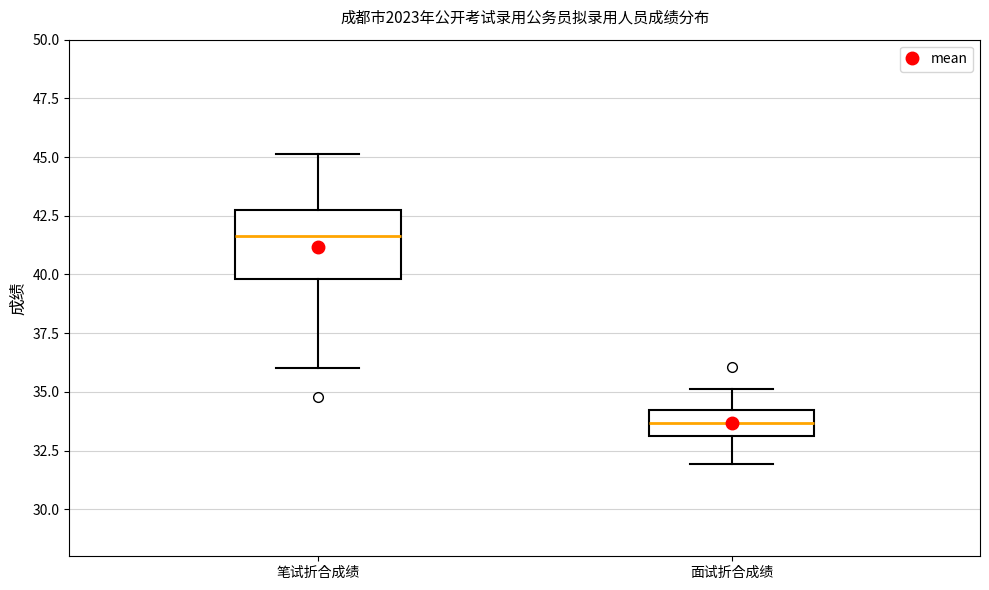

Where does the lower whisker of the box for 面试折合成绩 end on the y-axis? The values are not printed on the chart, so give them approximately, as read against the axis.

32.0